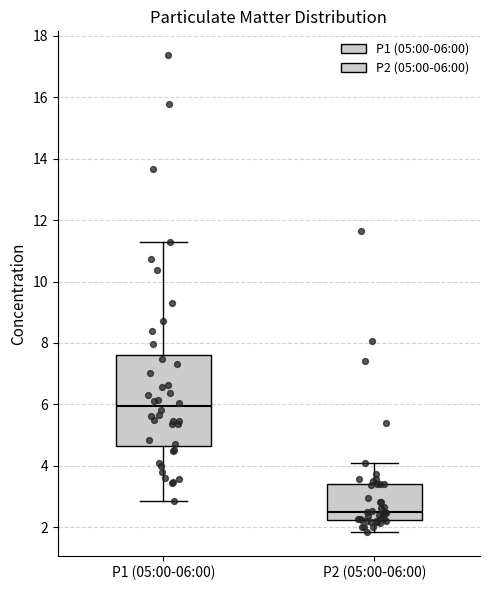

Reading left to right, read every box against the y-axis: the position of its median line, the range the box covers, and the ends of its whiskers. The values are not printed on the chart, so give them approximately, as read against the axis.

P1 (05:00-06:00): median 6.0, box 4.6 to 7.6, whiskers 2.8 to 11.2
P2 (05:00-06:00): median 2.6, box 2.2 to 3.4, whiskers 1.8 to 4.2